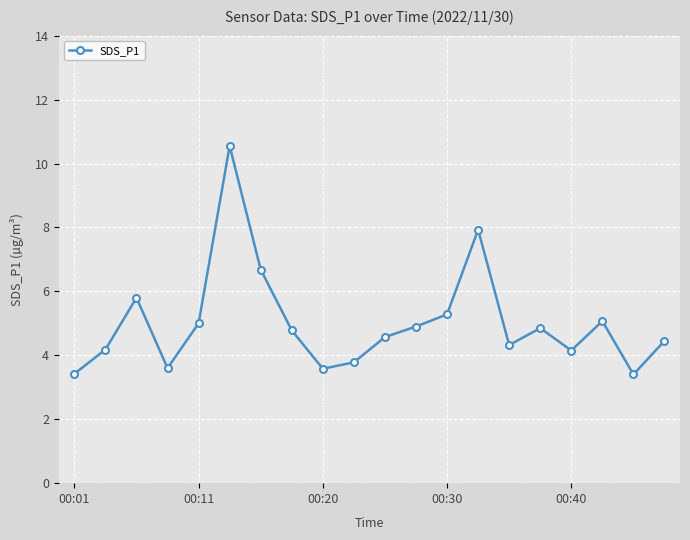

What is the value of the 18th point from the left?

5.1